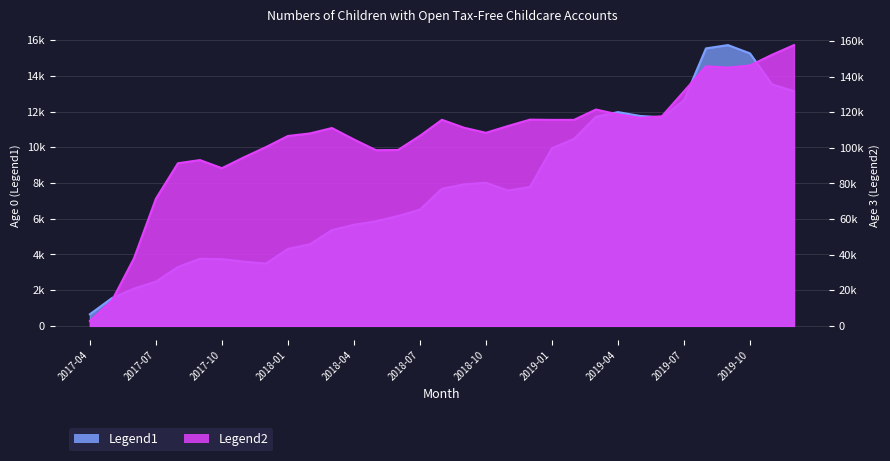

What is the sum of all Age 3 (Legend2) values?

3478850